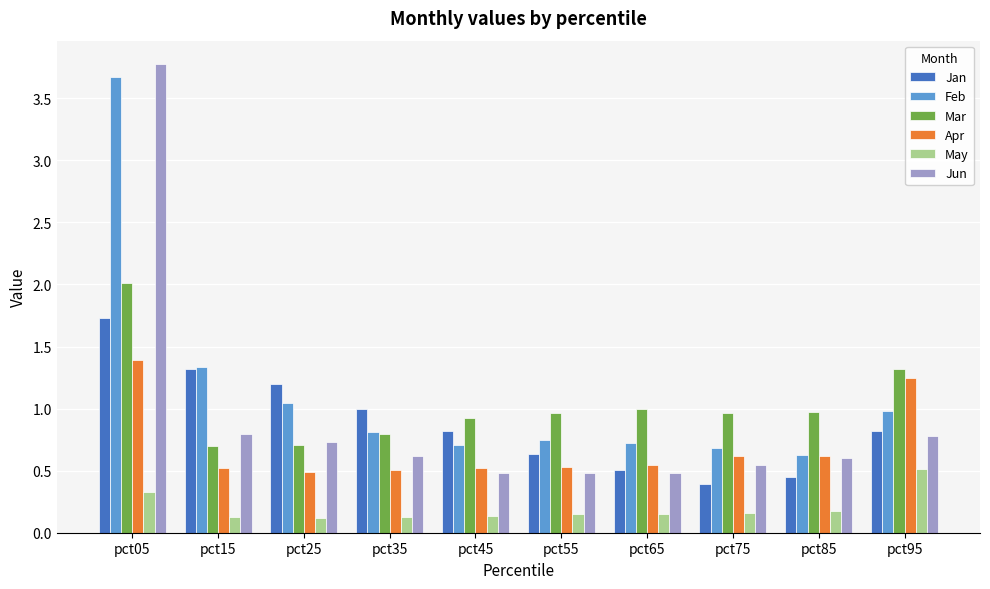

What is the difference between the second highest and second lowest values in the Jun series?

0.3